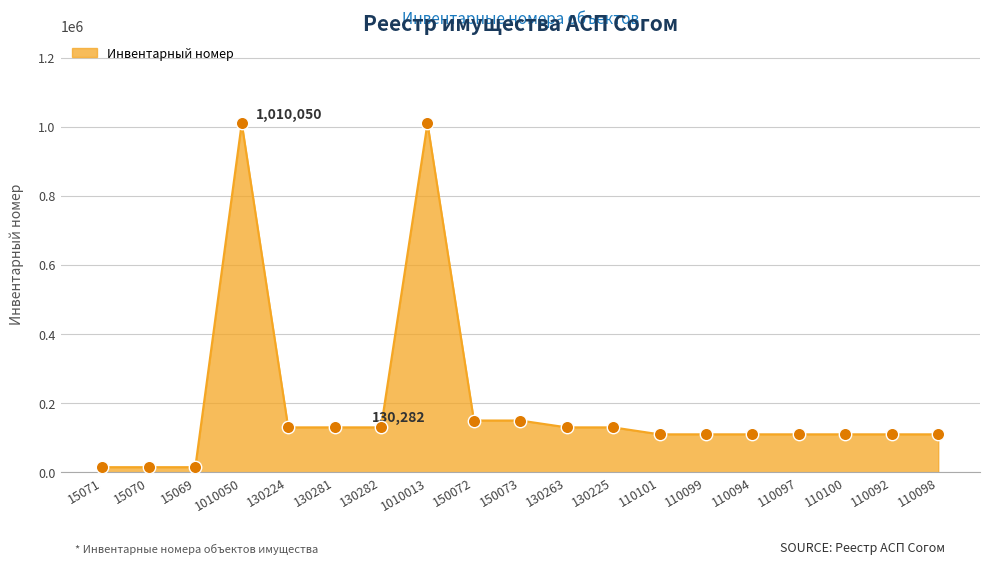

Which has a higher value, 1010050 or 150073?

1010050